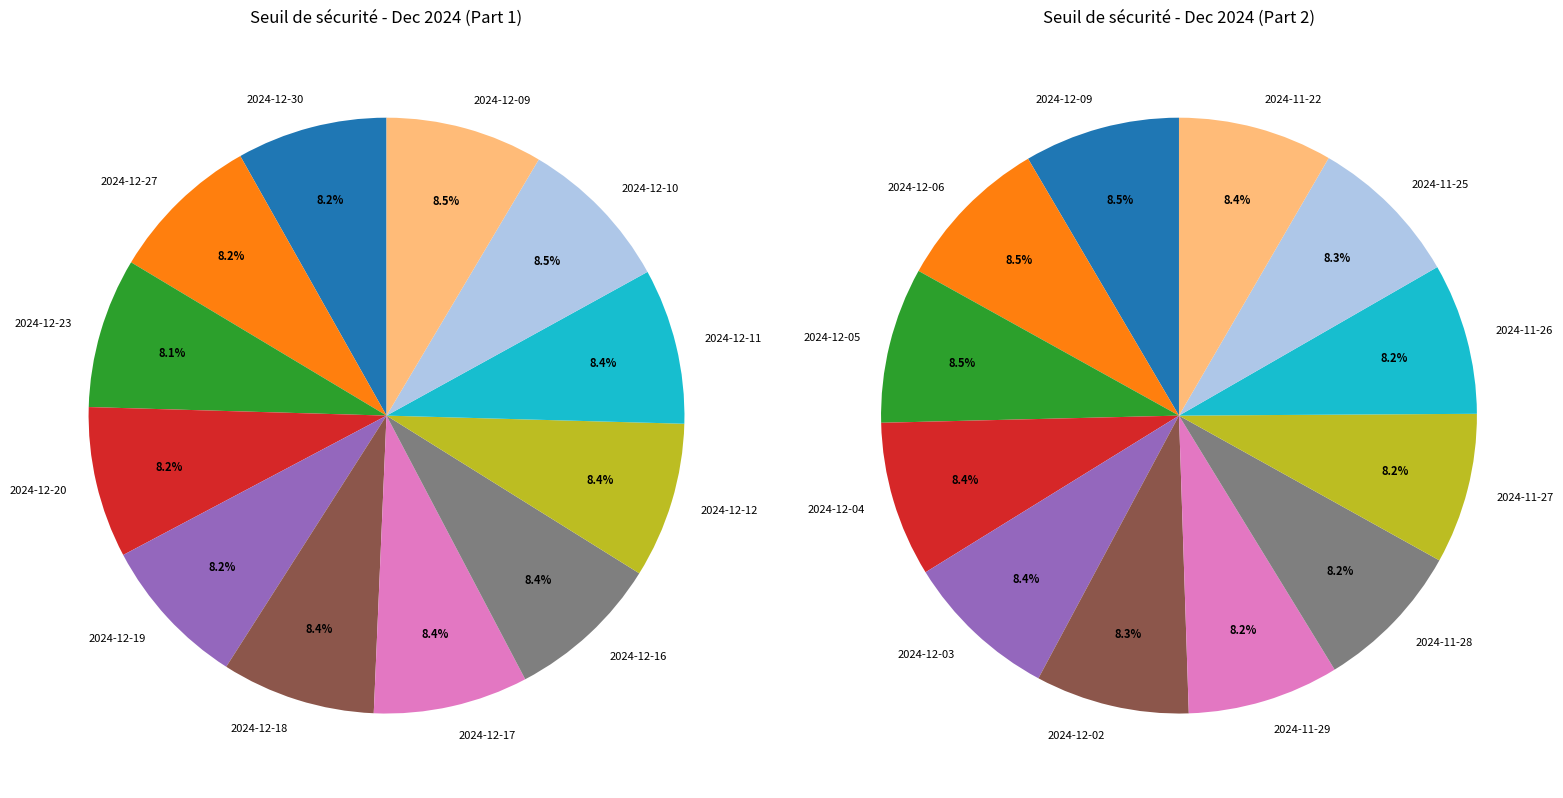

To the nearest percent, what is the average slice percentage?

8%